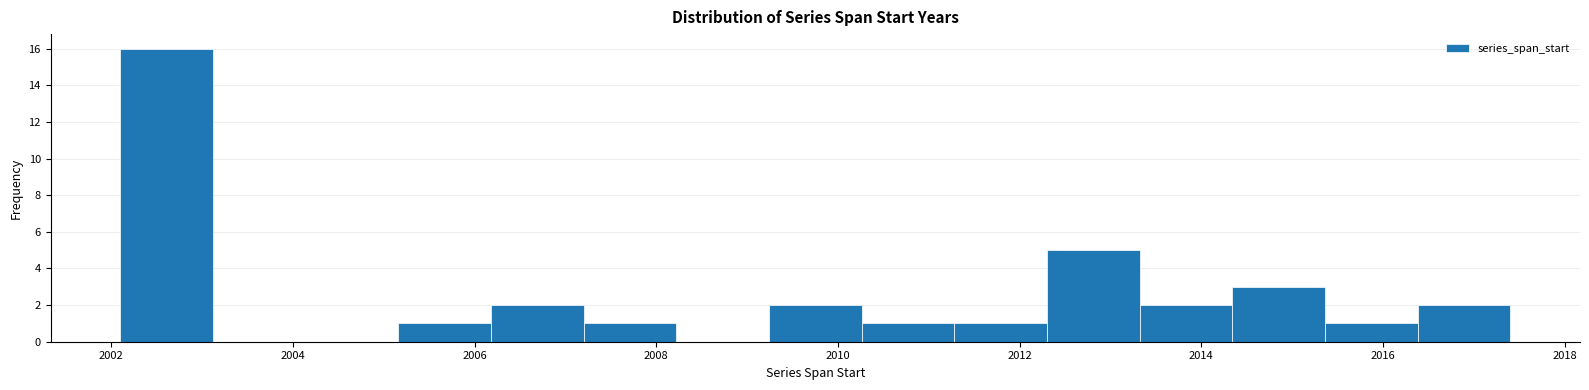

How tall is the bar that spans 2012.30 to 2013.32 on the x-axis? Neither the bar edges nor the heights are printed on the chart, so give them approximately, as read against the axes.

5